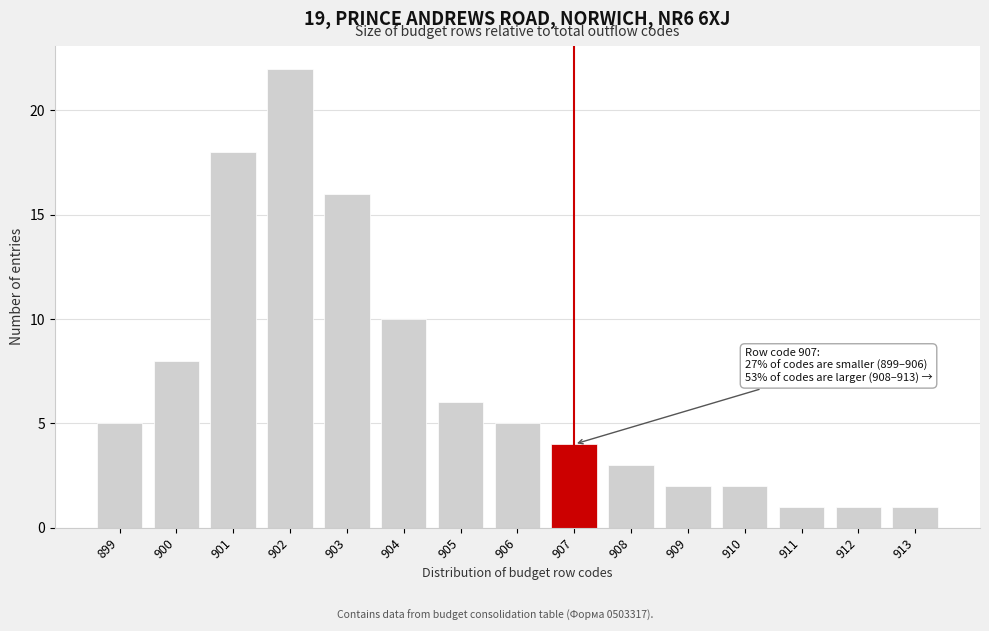

Reading left to right, what are all the values shown in this chart?

5	8	18	22	16	10	6	5	4	3	2	2	1	1	1